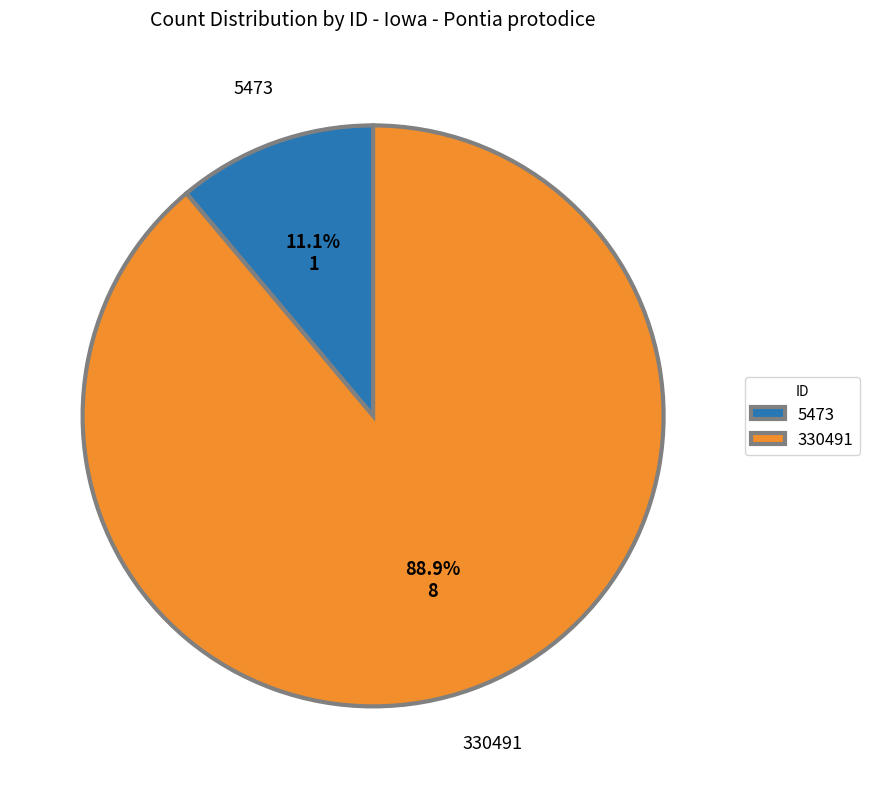

To the nearest percent, what is the combined percentage of 330491 and 5473?

100%